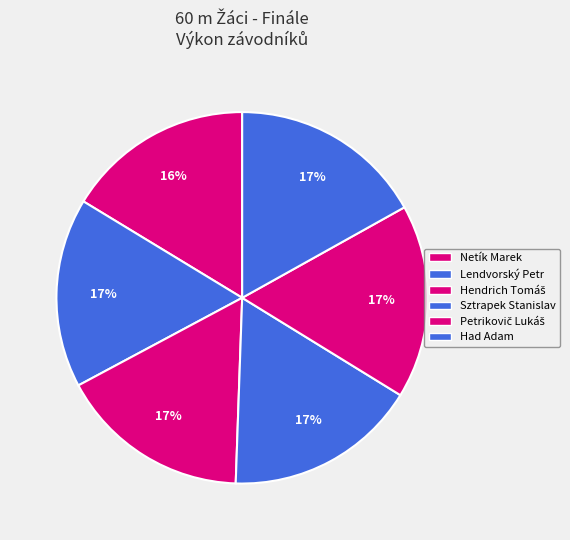

The Lendvorský Petr slice represents 17% of the pie. True or false?

True